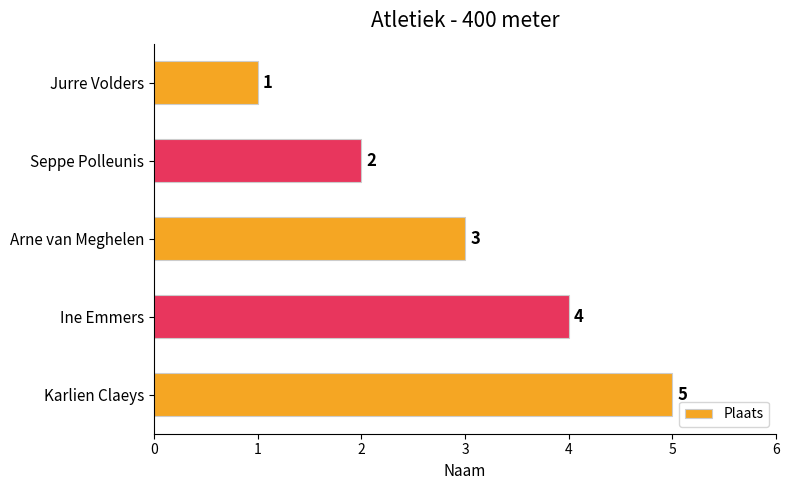

What is the change in value from Jurre Volders to Karlien Claeys?

+4